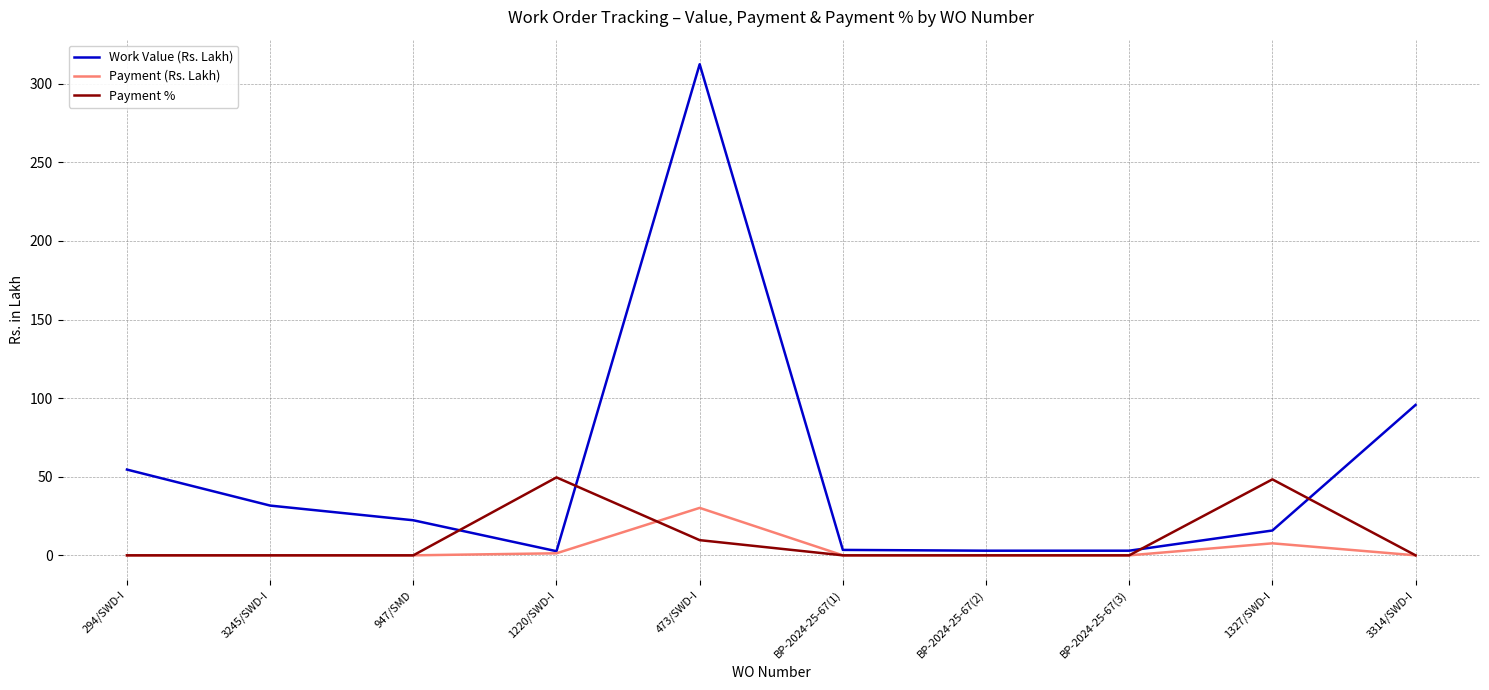

What is the highest value of the Payment (Rs. Lakh) series?

30.2